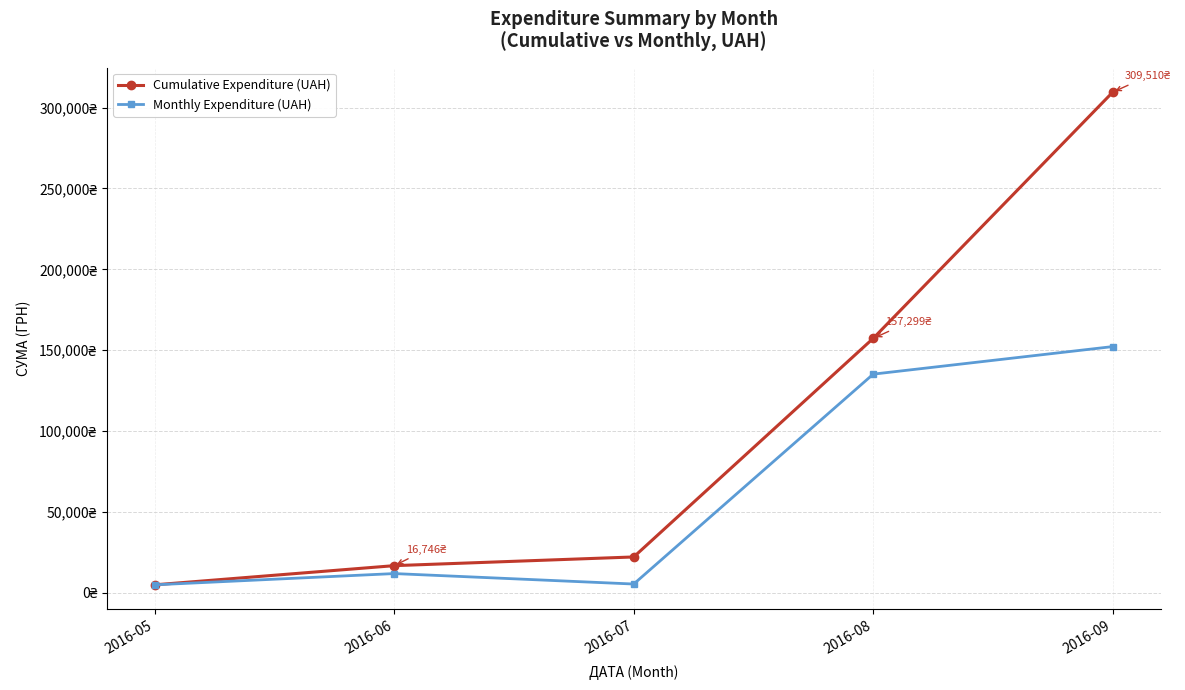

Which series has the largest total across all categories?

Cumulative Expenditure (UAH)